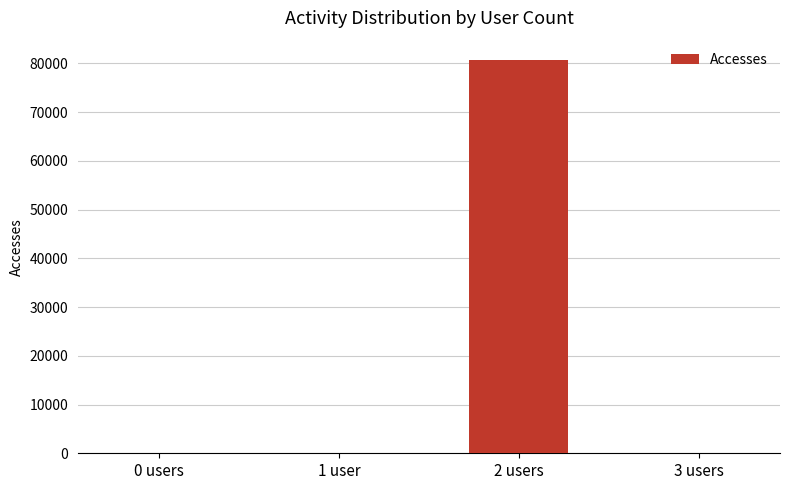

What is the sum of the values at 1 user and 0 users?

4